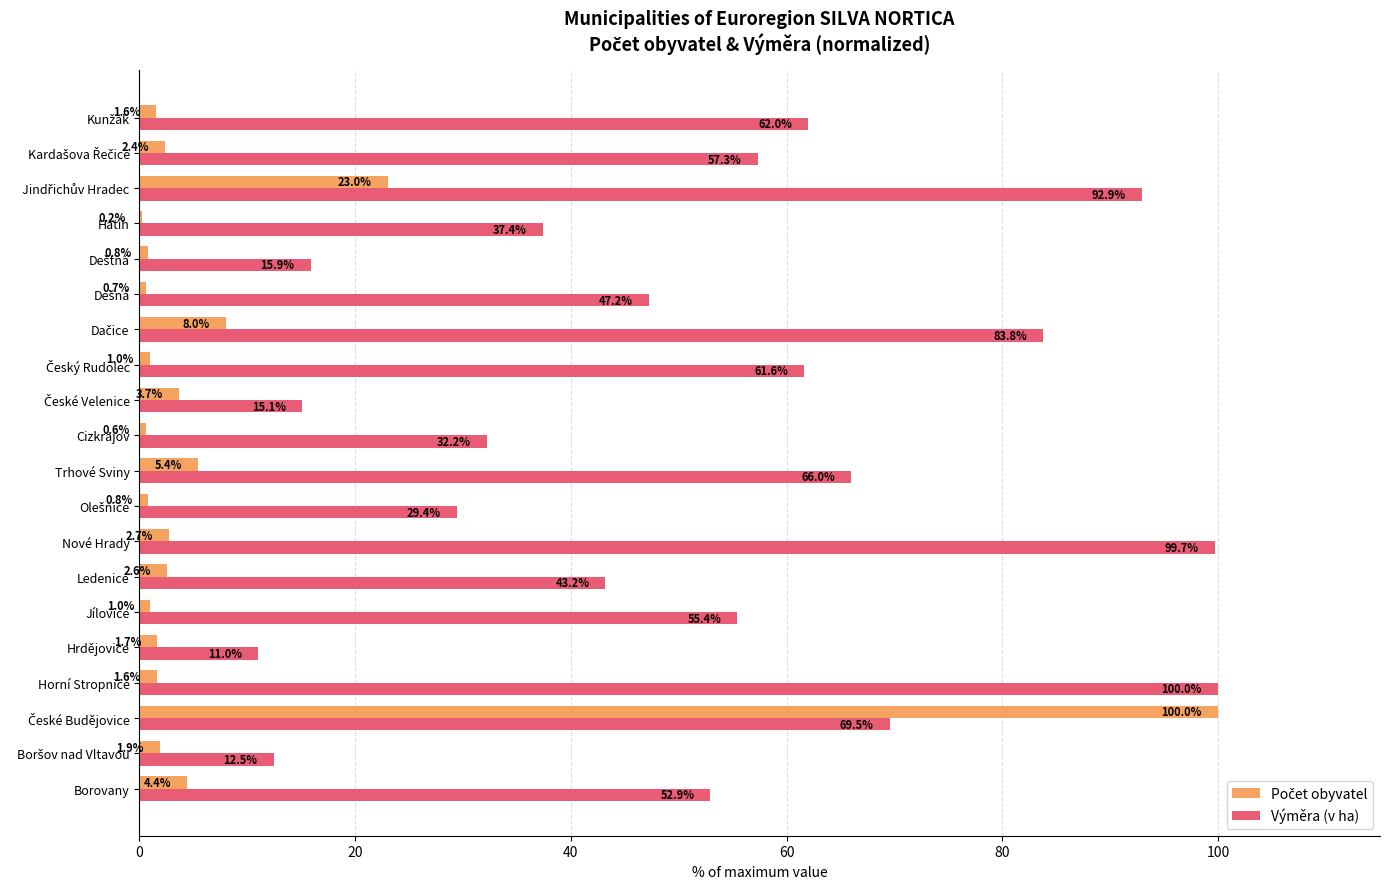

Is it true that Výměra (v ha) equals 100.0 at Horní Stropnice?

True